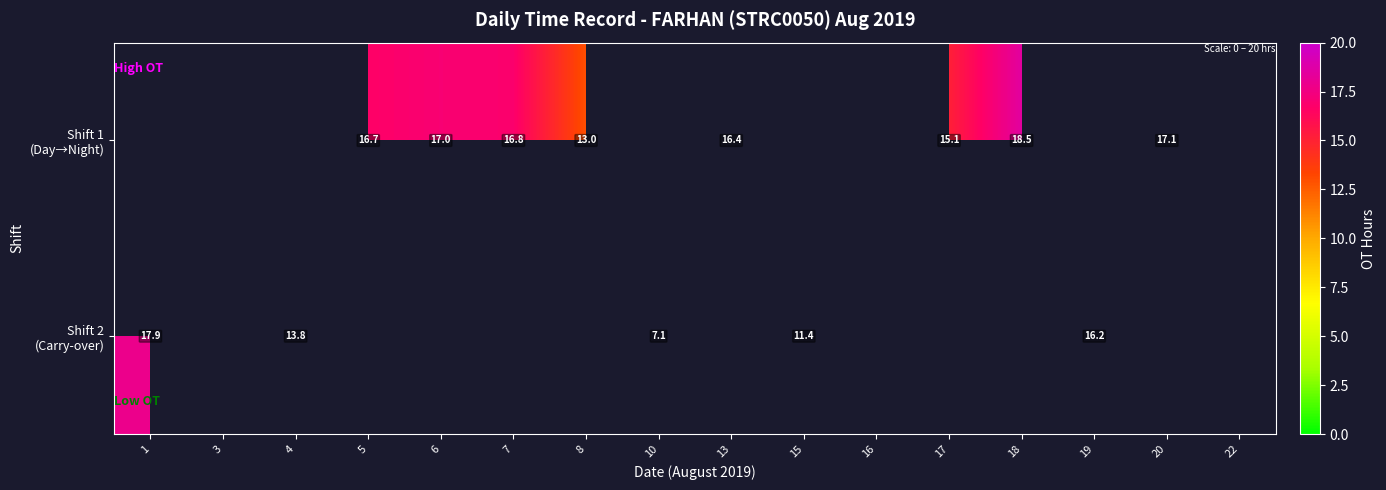

Which label corresponds to the smallest value in the chart?

10